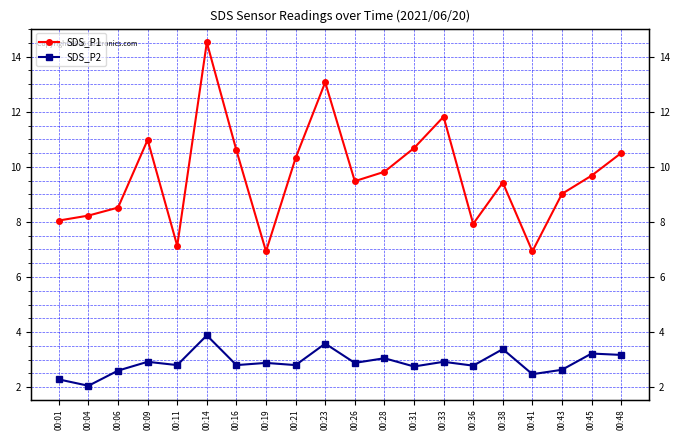

List the labels in order of SDS_P2 value, smallest first.

00:04, 00:01, 00:41, 00:06, 00:43, 00:31, 00:36, 00:11, 00:16, 00:21, 00:19, 00:26, 00:09, 00:33, 00:28, 00:48, 00:45, 00:38, 00:23, 00:14